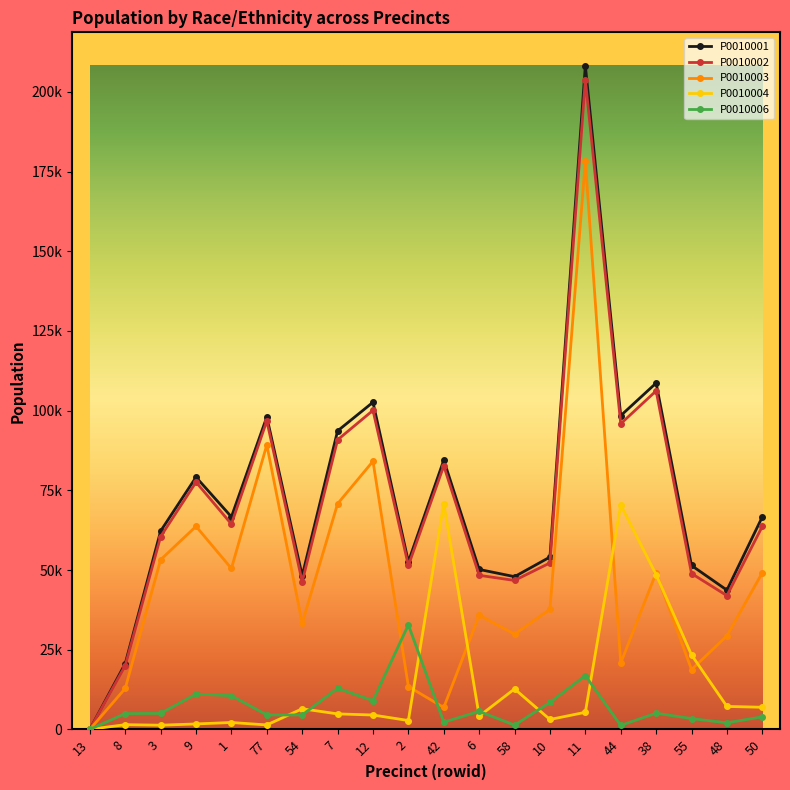

At which label does P0010006 reach its peak?

2